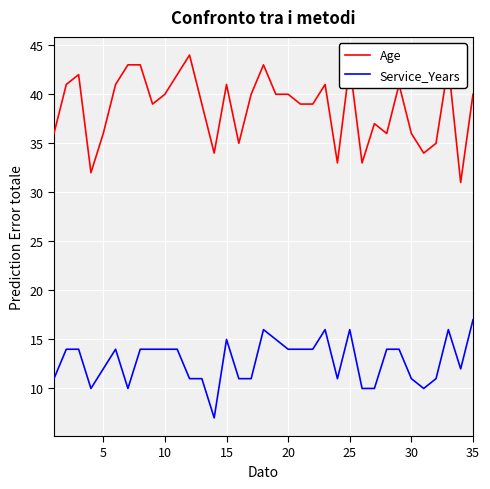

Which series has the largest total across all categories?

Age